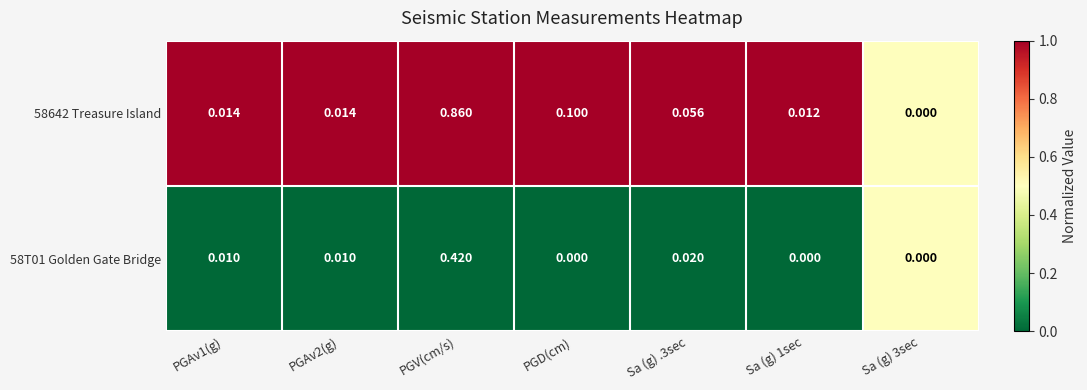

Which category has the highest value in the 58T01 Golden Gate Bridge series?

PGV(cm/s)